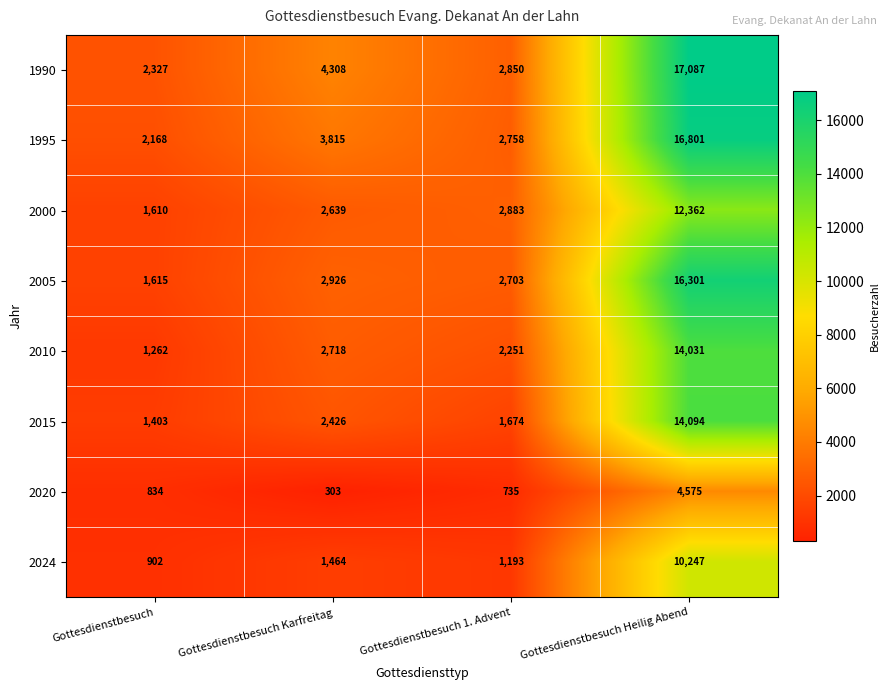

How many values in the 1995 series are below 3815?

2